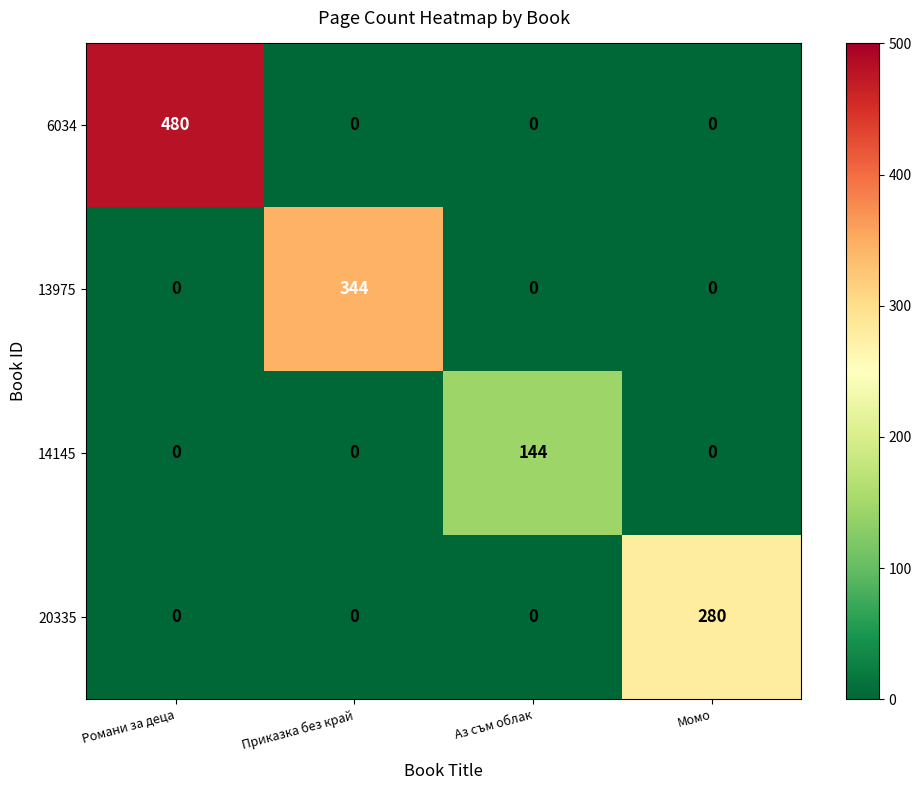

Which category has the highest value across all series?

Романи за деца